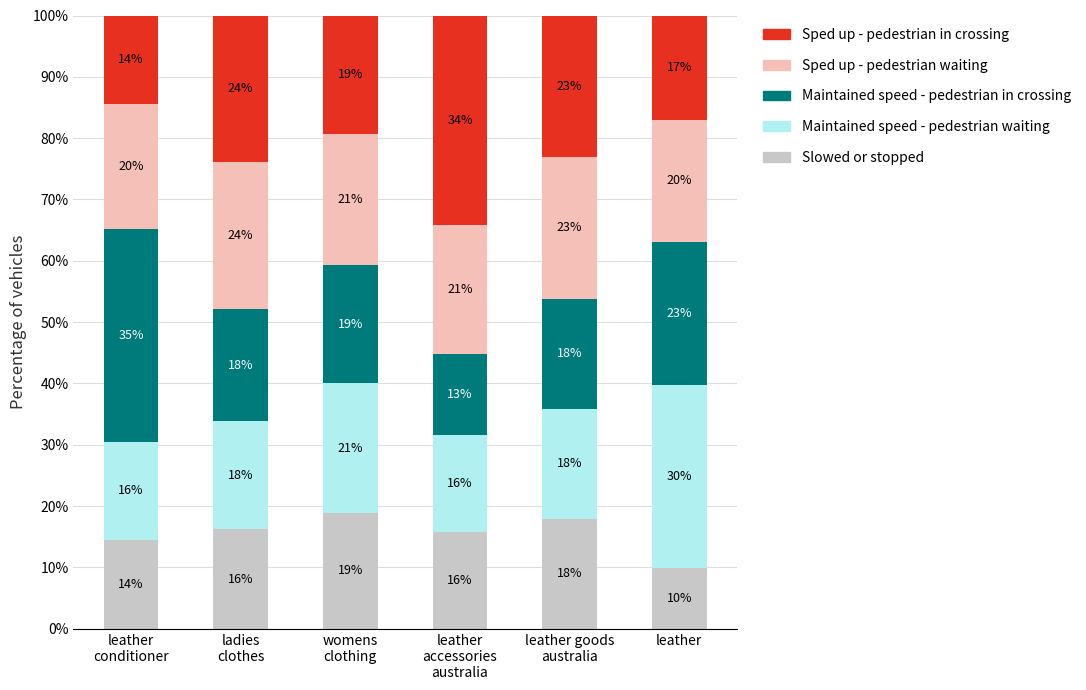

What is the difference between the second highest and minimum values in the Slowed or stopped series?

8.0